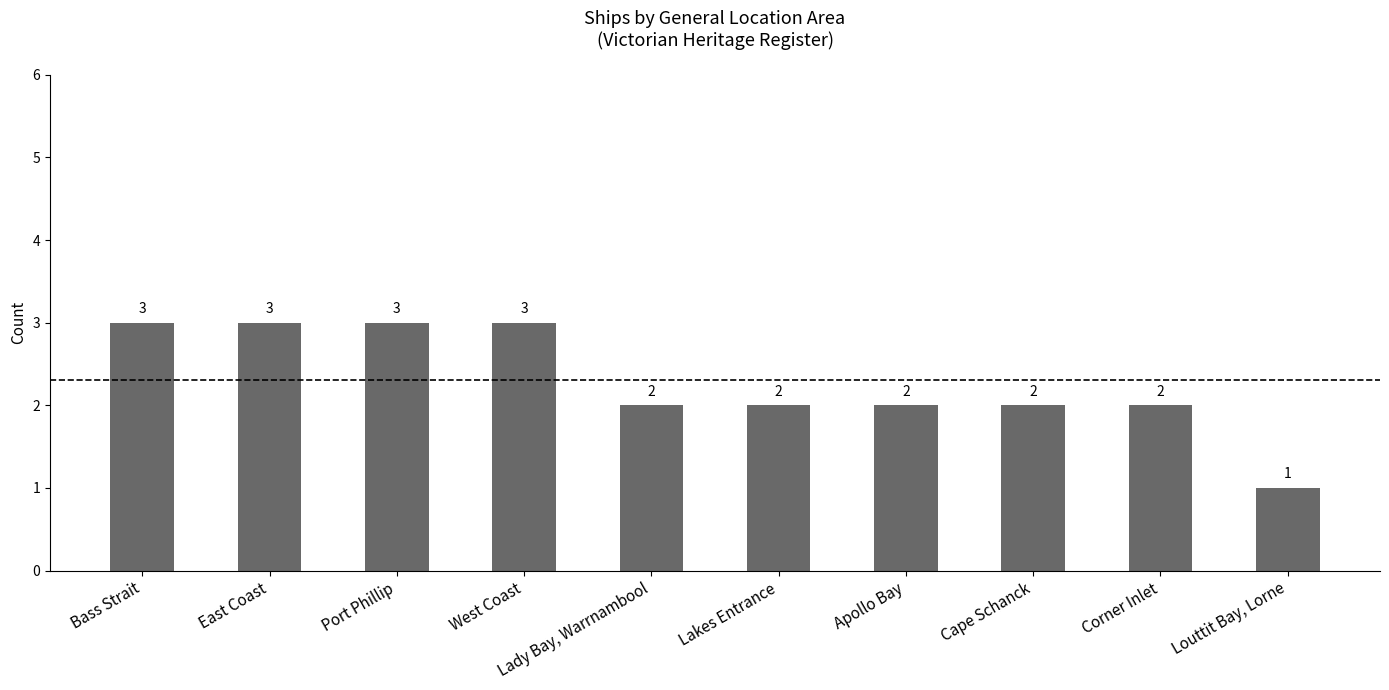

What is the greatest value displayed?

3